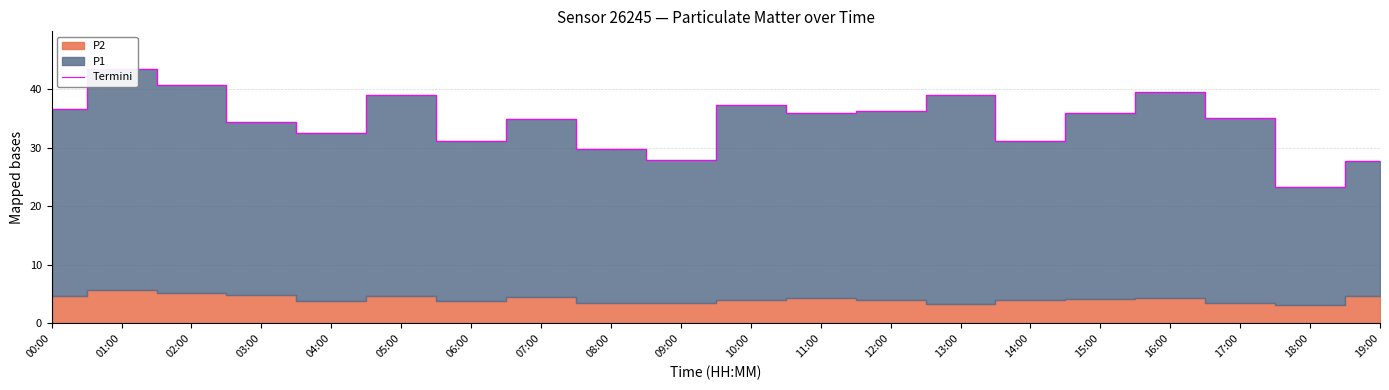

List the labels in order of value, smallest first.

18:00, 19:00, 09:00, 08:00, 06:00, 14:00, 04:00, 03:00, 07:00, 17:00, 11:00, 15:00, 12:00, 00:00, 10:00, 13:00, 05:00, 16:00, 02:00, 01:00